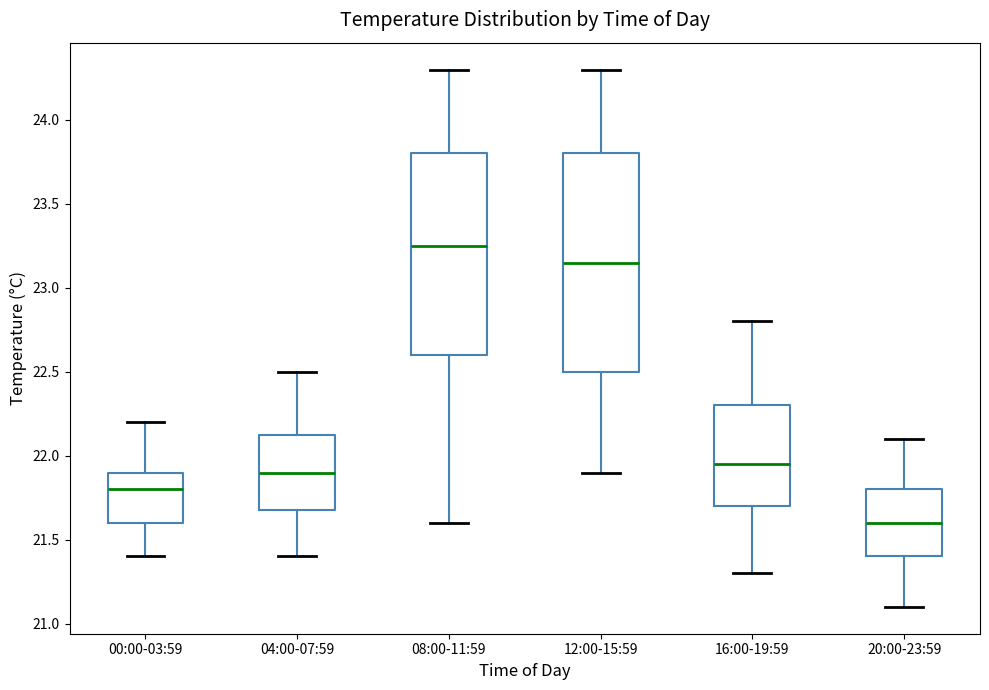

Reading left to right, read every box against the y-axis: the position of its median line, the range the box covers, and the ends of its whiskers. The values are not printed on the chart, so give them approximately, as read against the axis.

00:00-03:59: median 21.80, box 21.60 to 21.90, whiskers 21.40 to 22.20
04:00-07:59: median 21.90, box 21.70 to 22.15, whiskers 21.40 to 22.50
08:00-11:59: median 23.25, box 22.60 to 23.80, whiskers 21.60 to 24.30
12:00-15:59: median 23.15, box 22.50 to 23.80, whiskers 21.90 to 24.30
16:00-19:59: median 21.95, box 21.70 to 22.30, whiskers 21.30 to 22.80
20:00-23:59: median 21.60, box 21.40 to 21.80, whiskers 21.10 to 22.10